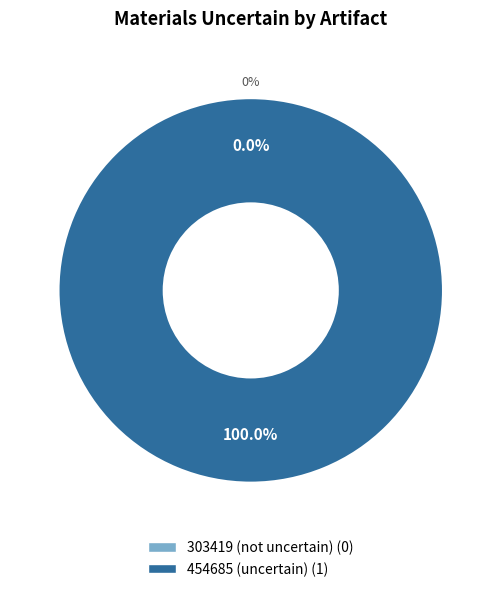

To the nearest percent, what is the difference between the 454685 (uncertain) and 303419 (not uncertain) slice percentages?

100%